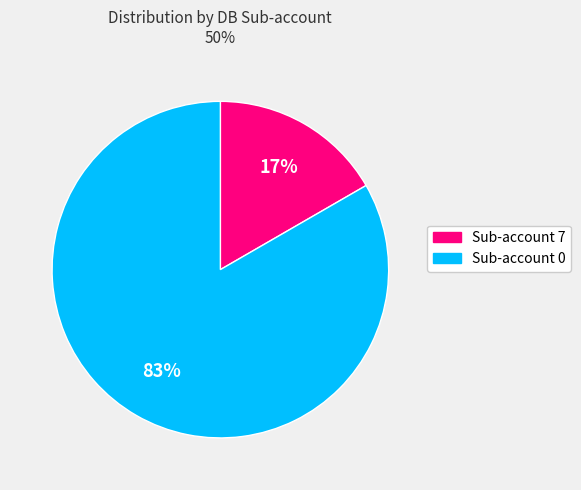

How many slices are in this pie chart?

2